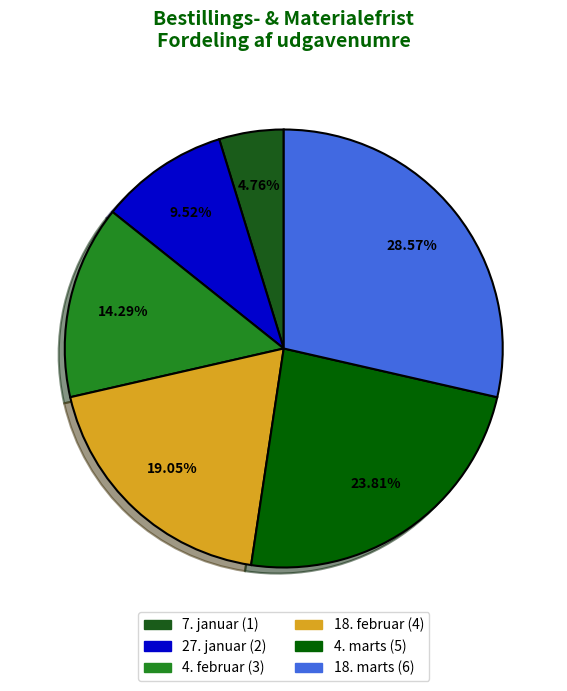

Does any single category account for the majority?

No